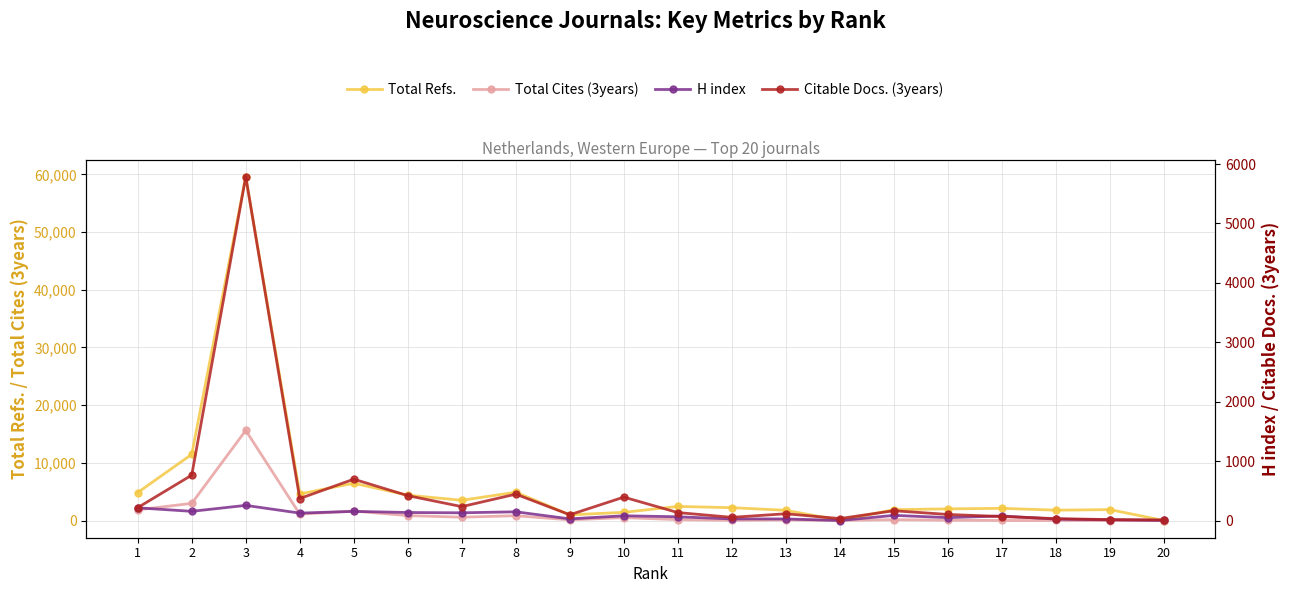

True or false: Total Cites (3years) has a value of 580 at 7.

True